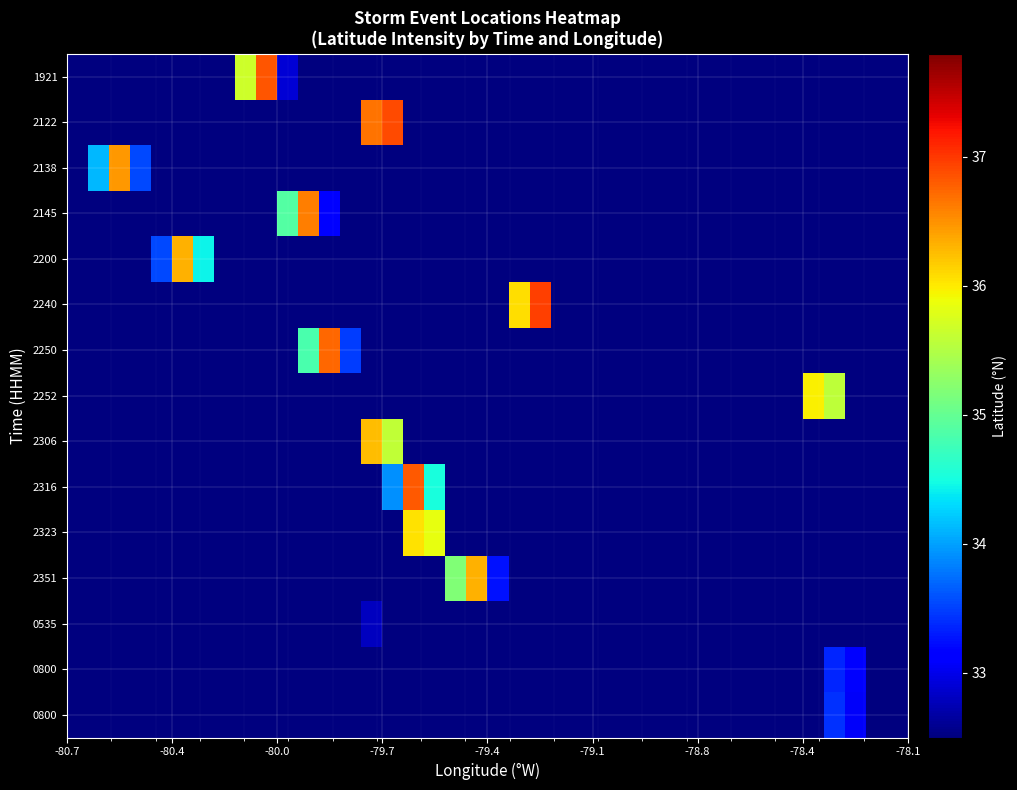

Count the number of categories in the chart.

40